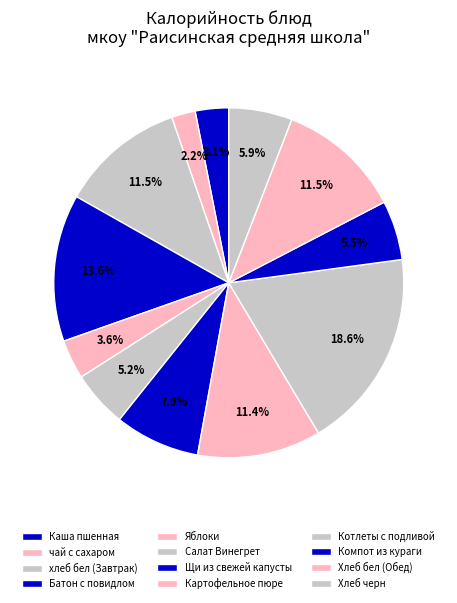

To the nearest percent, what percentage of the pie is Щи из свежей капусты?

8%